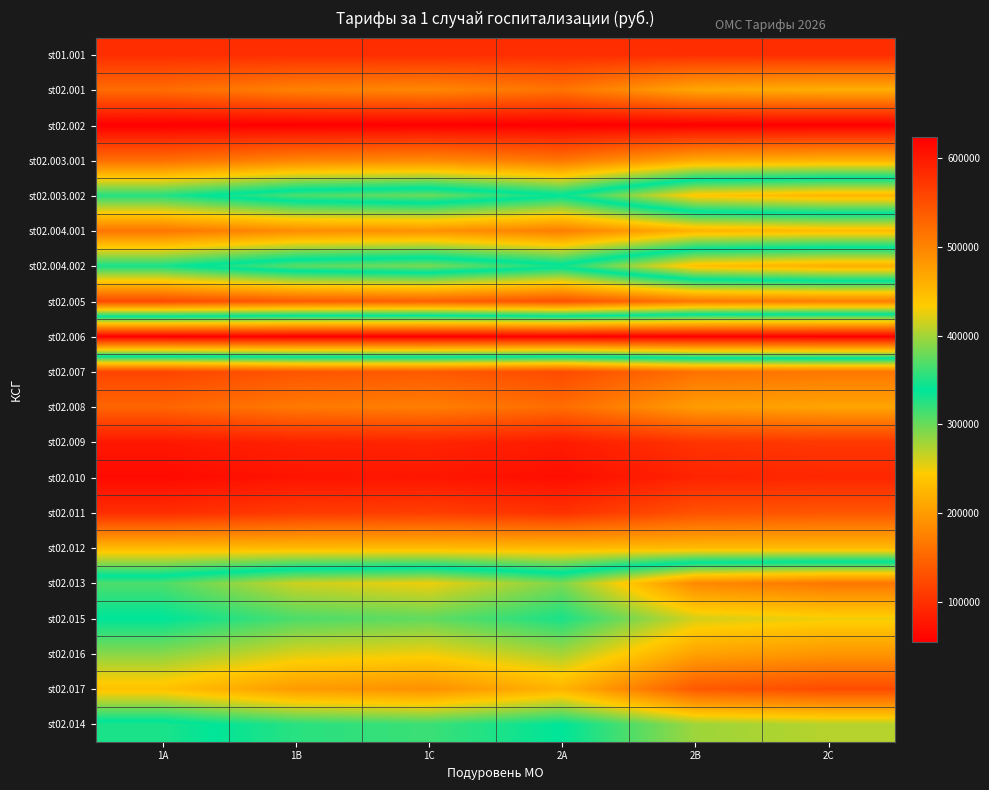

What is the maximum value shown in the chart?

623543.5